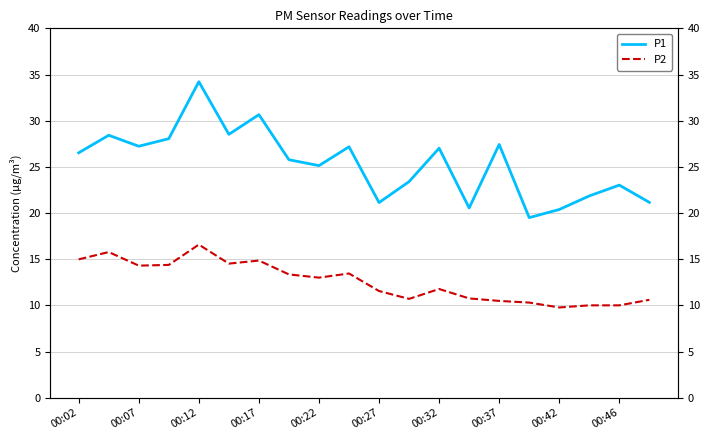

What is the spread (max minus min) of values at 00:46?

13.0